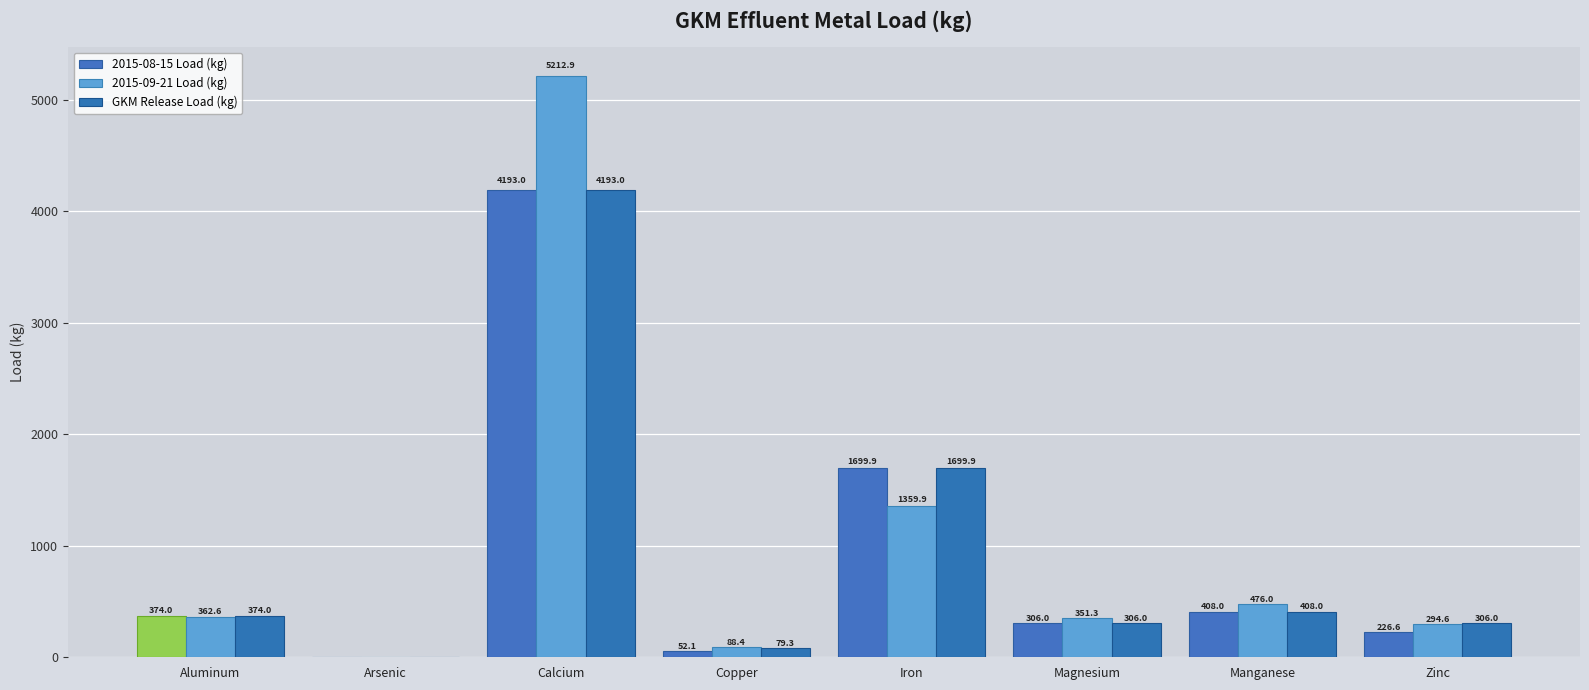

The 2015-08-15 Load (kg) series shows 635.1 at Manganese. True or false?

False